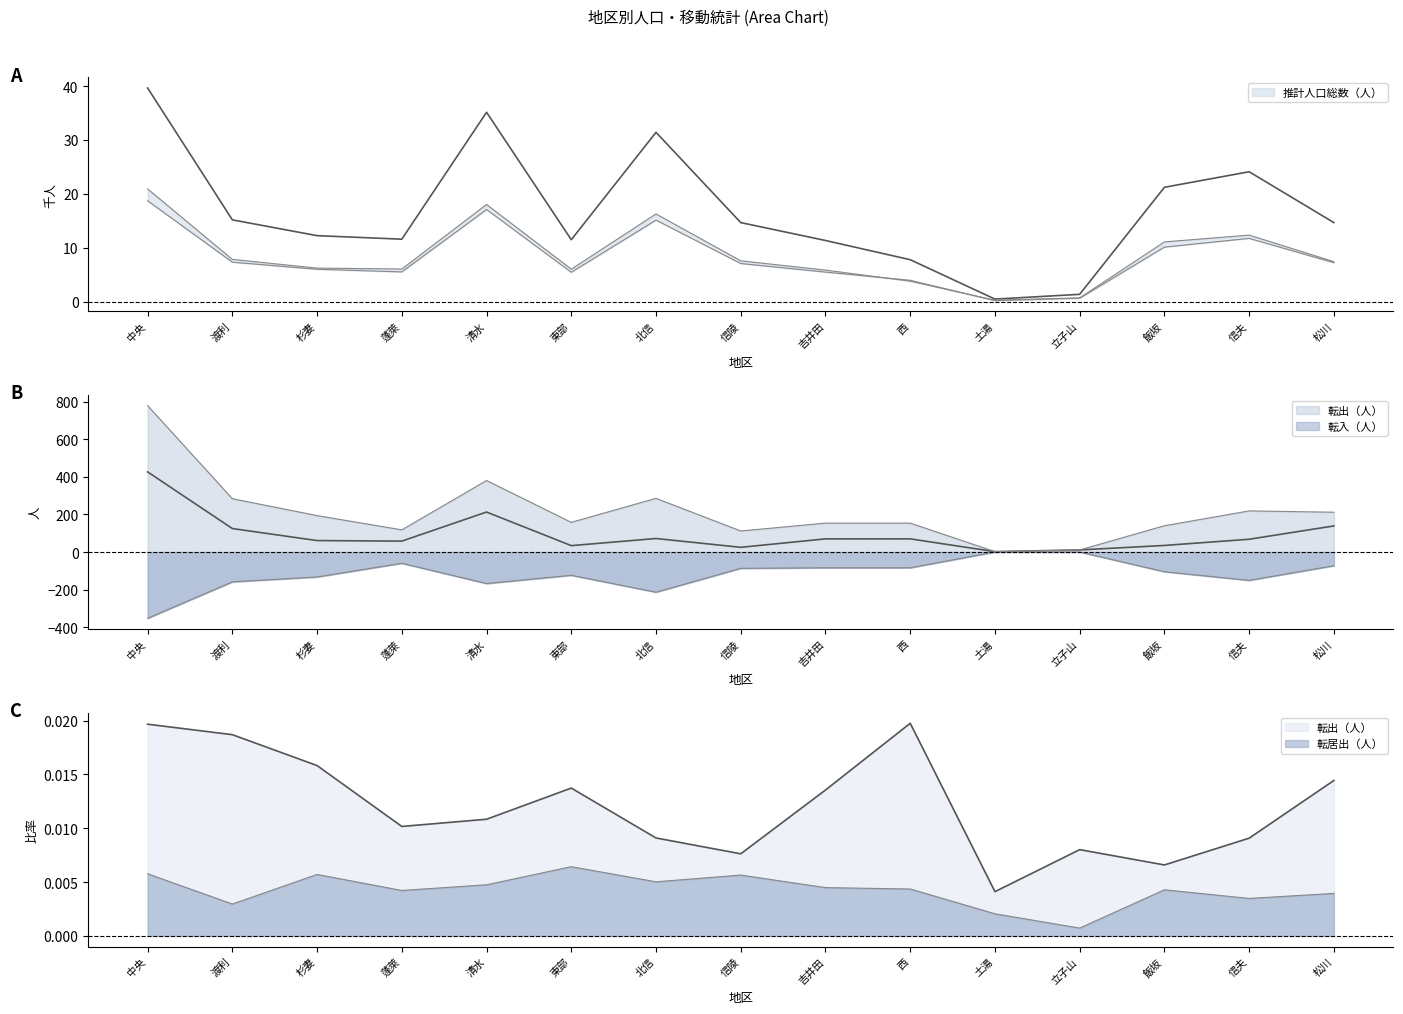

What is the difference between the maximum and minimum values in the 転入（人） series?

353.0